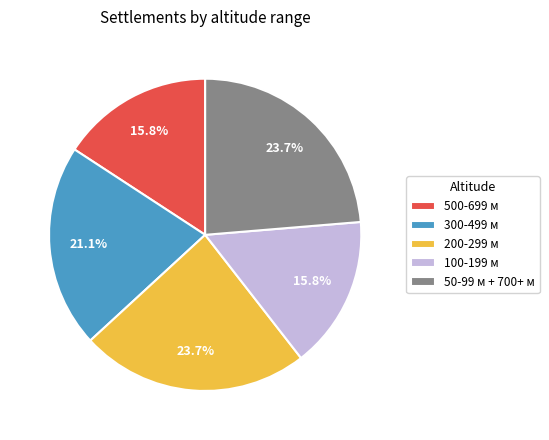

Is there any slice that represents more than half of the pie?

No